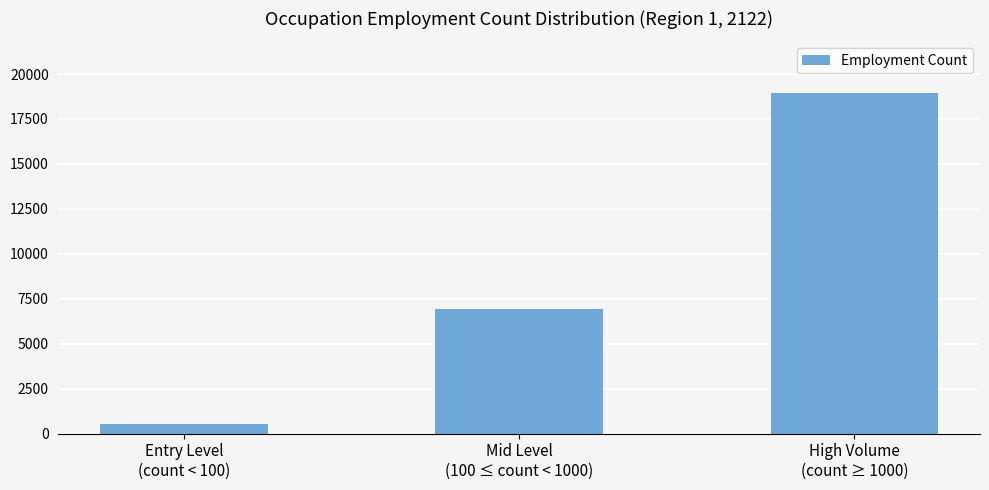

Reading left to right, extract all data points from this chart.

Entry Level
(count < 100)=548	Mid Level
(100 ≤ count < 1000)=6959	High Volume
(count ≥ 1000)=18972